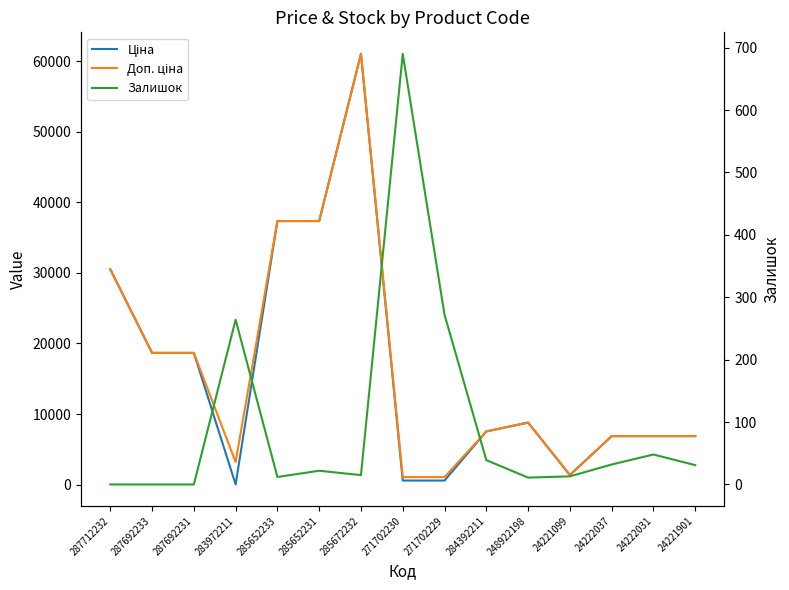

True or false: Ціна and Доп. ціна intersect in this chart.

False